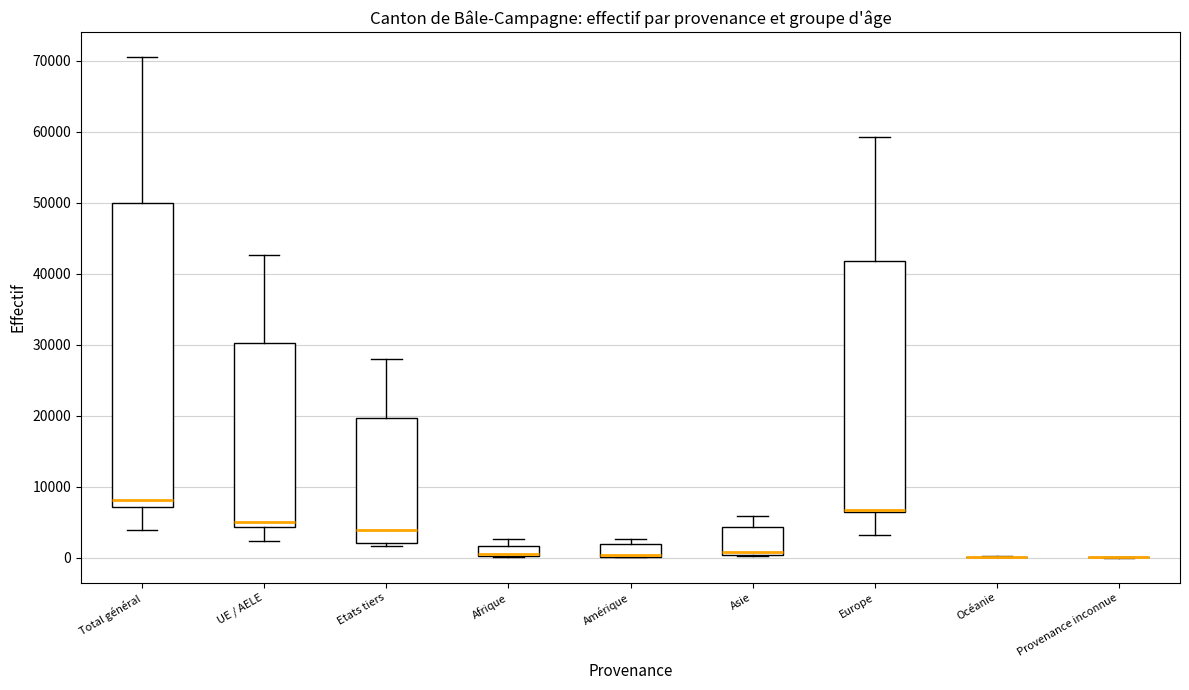

Which box is the tallest, from its lower edge to its upper edge?

Total général